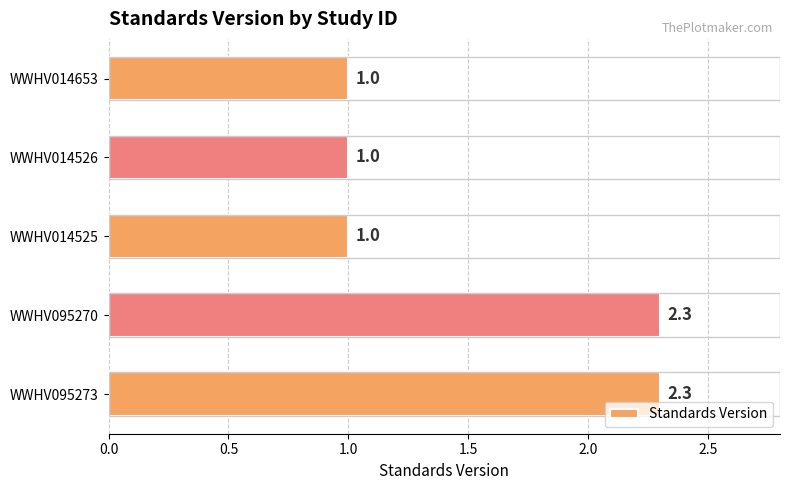

Reading bottom to top, list all the values displayed in this chart.

2.3	2.3	1.0	1.0	1.0